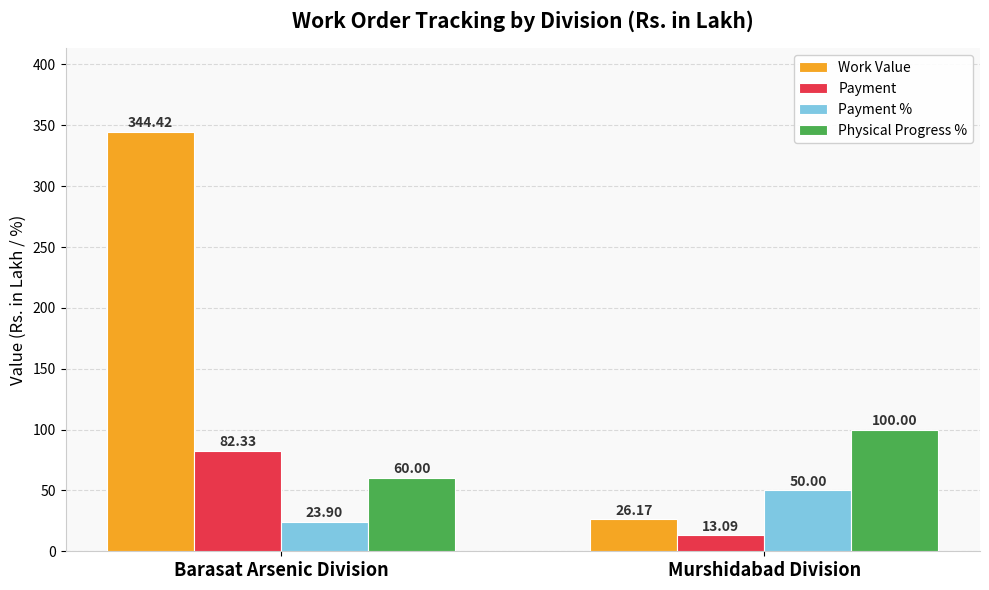

Reading left to right, what are all the values shown in this chart?

Work Value: Barasat Arsenic Division=344.4	Murshidabad Division=26.2
Payment: Barasat Arsenic Division=82.3	Murshidabad Division=13.1
Payment %: Barasat Arsenic Division=23.9	Murshidabad Division=50.0
Physical Progress %: Barasat Arsenic Division=60.0	Murshidabad Division=100.0